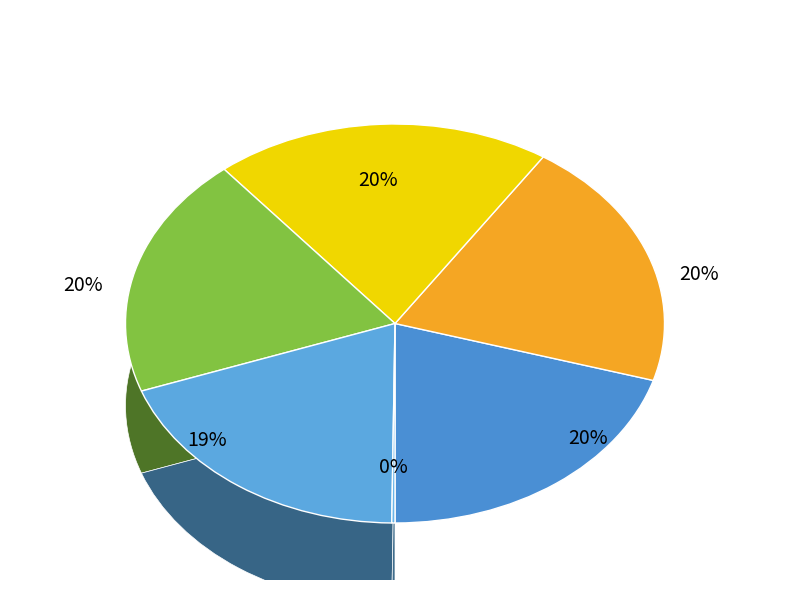

What is the change in value from 2 to 5?

-9072541